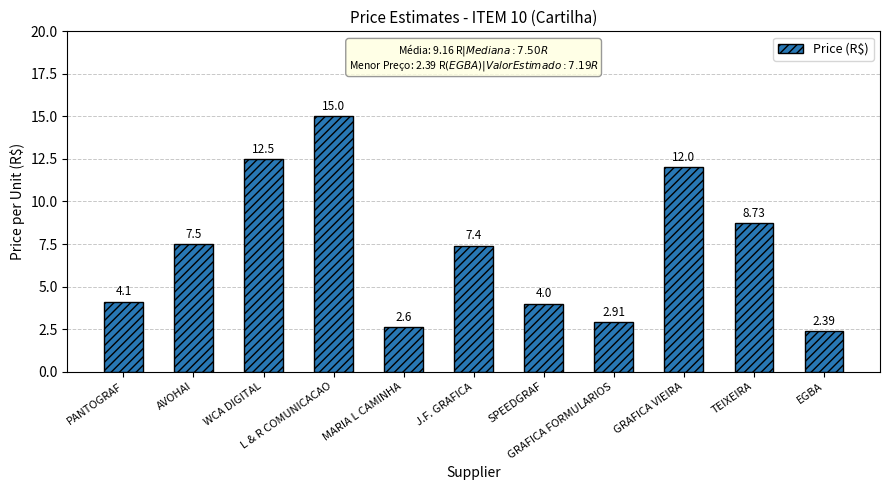

List the labels in order of value, smallest first.

EGBA, MARIA L CAMINHA, GRAFICA FORMULARIOS, SPEEDGRAF, PANTOGRAF, J.F. GRAFICA, AVOHAI, TEIXEIRA, GRAFICA VIEIRA, WCA DIGITAL, L & R COMUNICACAO